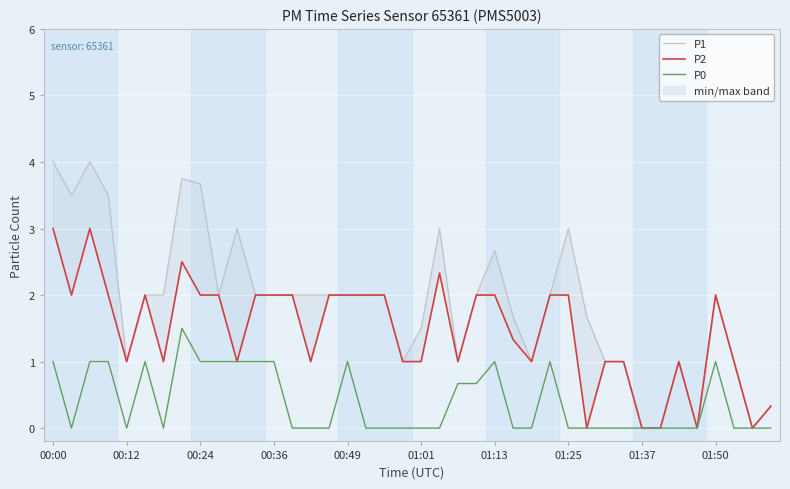

At which label does P1 first exceed 2?

00:00